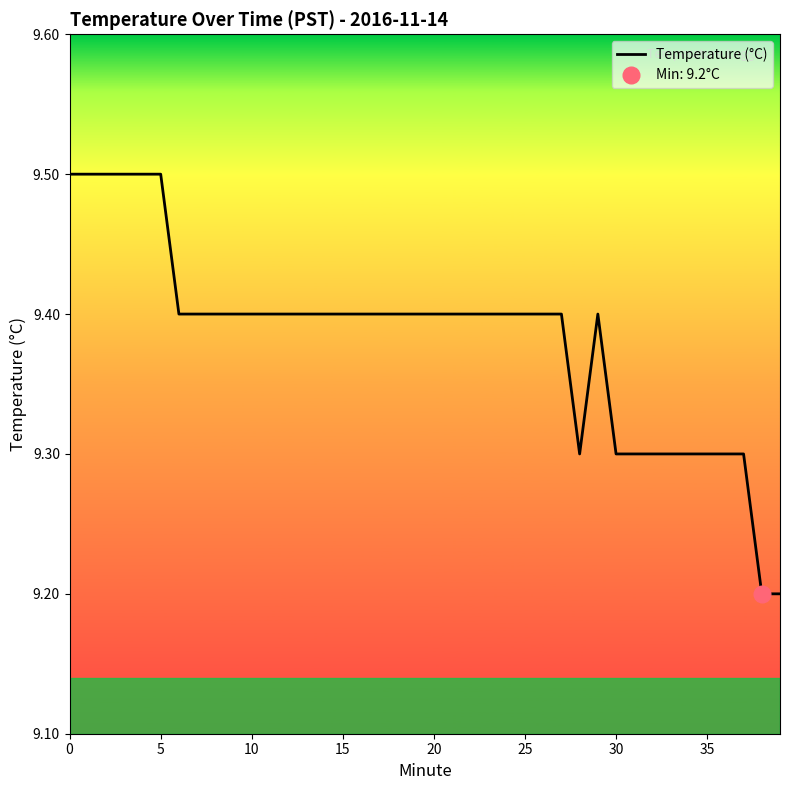

How many interior local peaks (higher than both neighbors) does the data have?

1